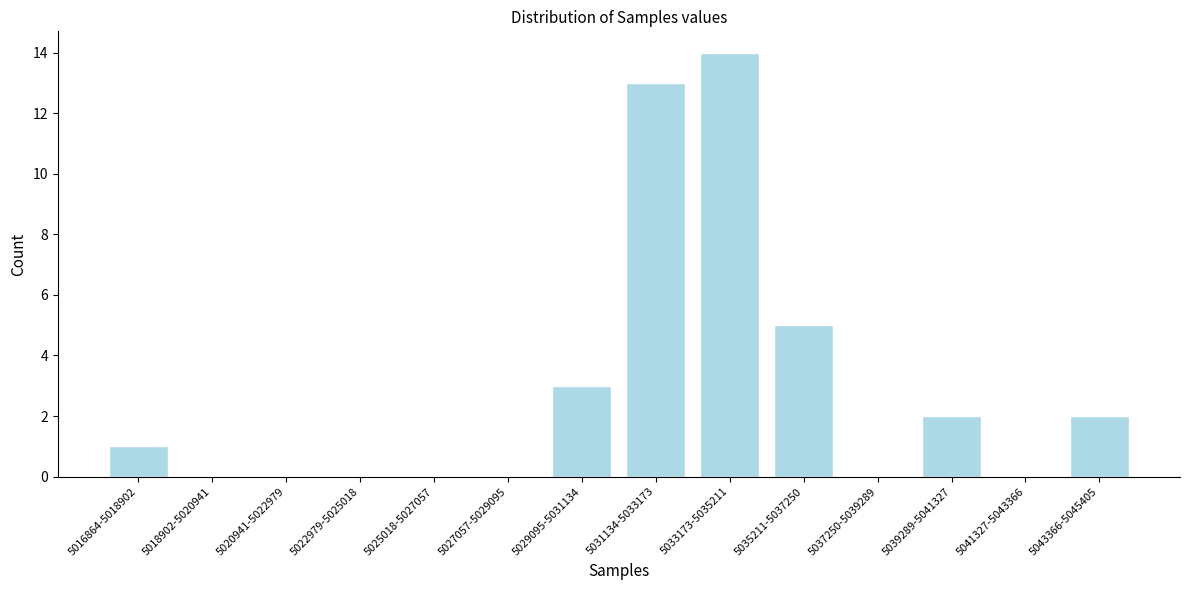

Reading left to right, transcribe all the data shown in this chart.

5016864-5018902=1	5018902-5020941=0	5020941-5022979=0	5022979-5025018=0	5025018-5027057=0	5027057-5029095=0	5029095-5031134=3	5031134-5033173=13	5033173-5035211=14	5035211-5037250=5	5037250-5039289=0	5039289-5041327=2	5041327-5043366=0	5043366-5045405=2